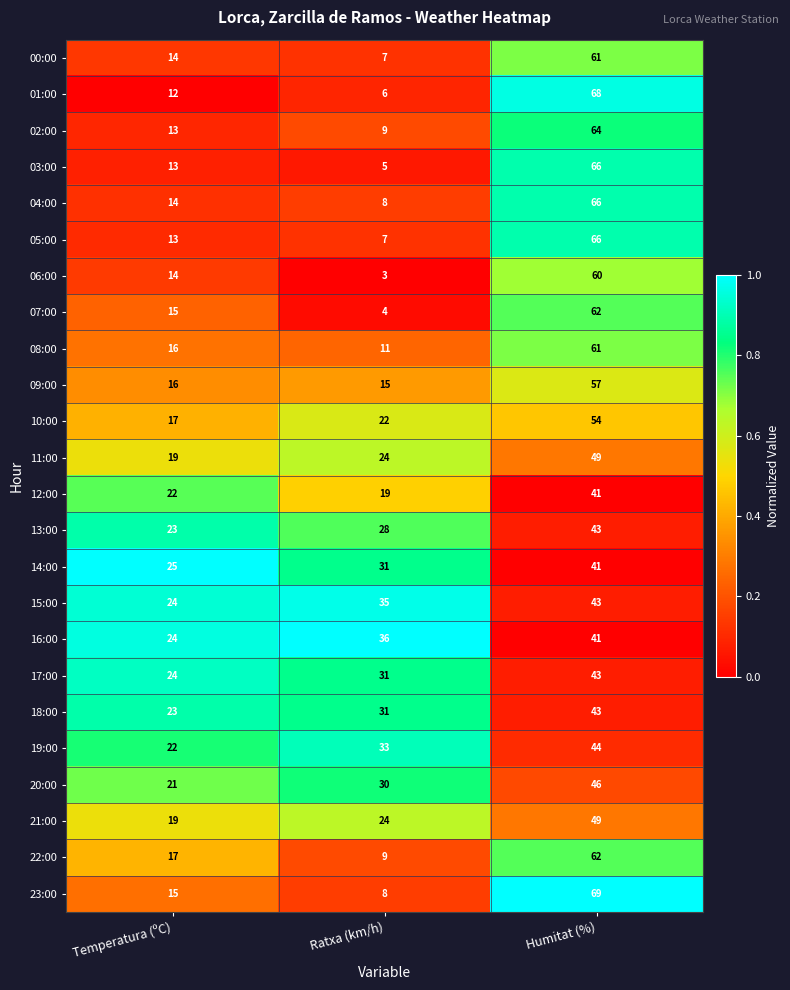

How many 06:00 values are between 3 and 60?

3